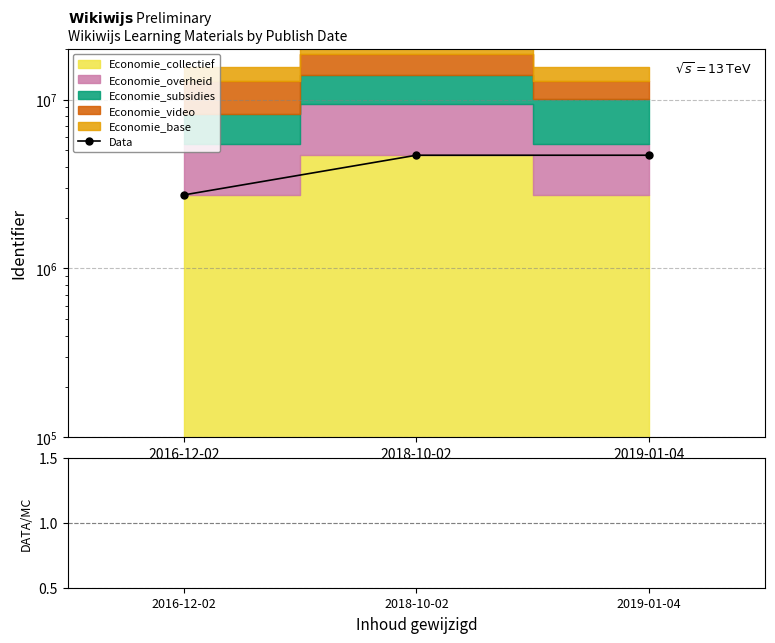

The value of Data/MC at 2018-10-02 is 0.2. True or false?

True